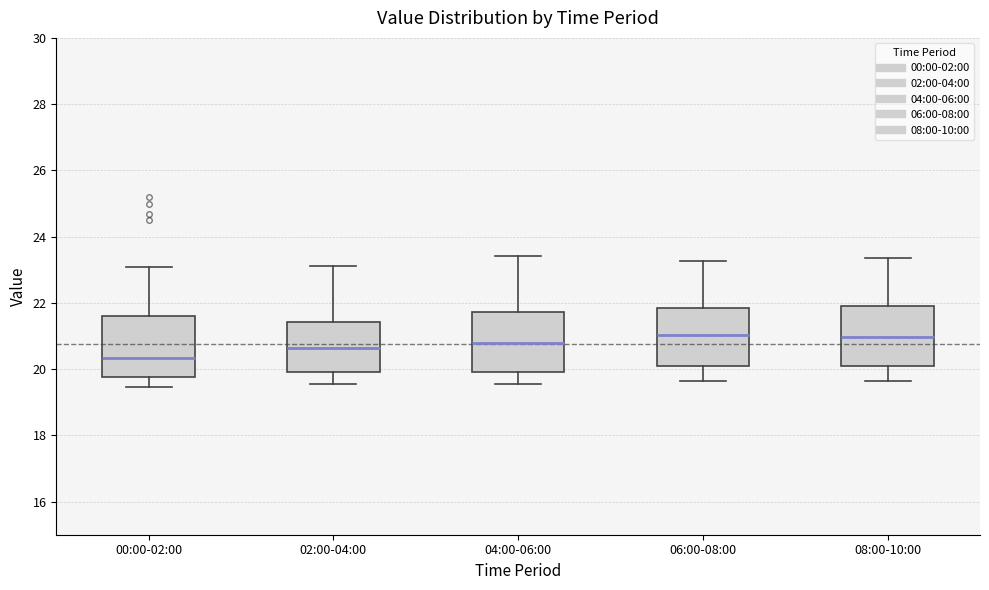

Reading left to right, read every box against the y-axis: the position of its median line, the range the box covers, and the ends of its whiskers. The values are not printed on the chart, so give them approximately, as read against the axis.

00:00-02:00: median 20.4, box 19.8 to 21.6, whiskers 19.4 to 23.0
02:00-04:00: median 20.6, box 20.0 to 21.4, whiskers 19.6 to 23.2
04:00-06:00: median 20.8, box 20.0 to 21.8, whiskers 19.6 to 23.4
06:00-08:00: median 21.0, box 20.0 to 21.8, whiskers 19.6 to 23.2
08:00-10:00: median 21.0, box 20.0 to 22.0, whiskers 19.6 to 23.4